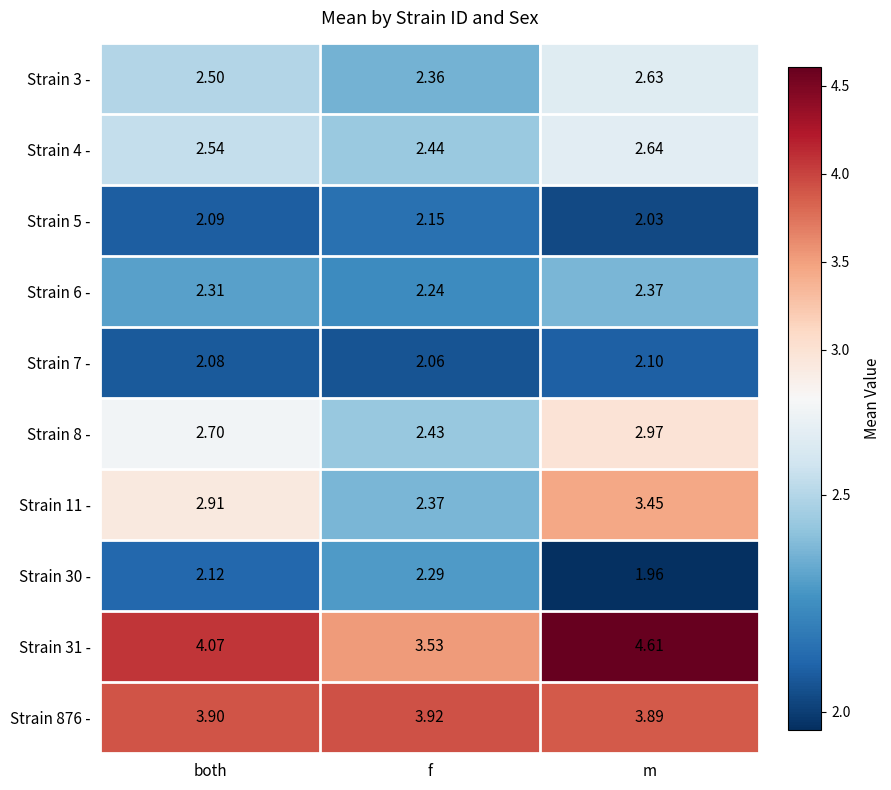

What is the greatest value displayed?

4.6